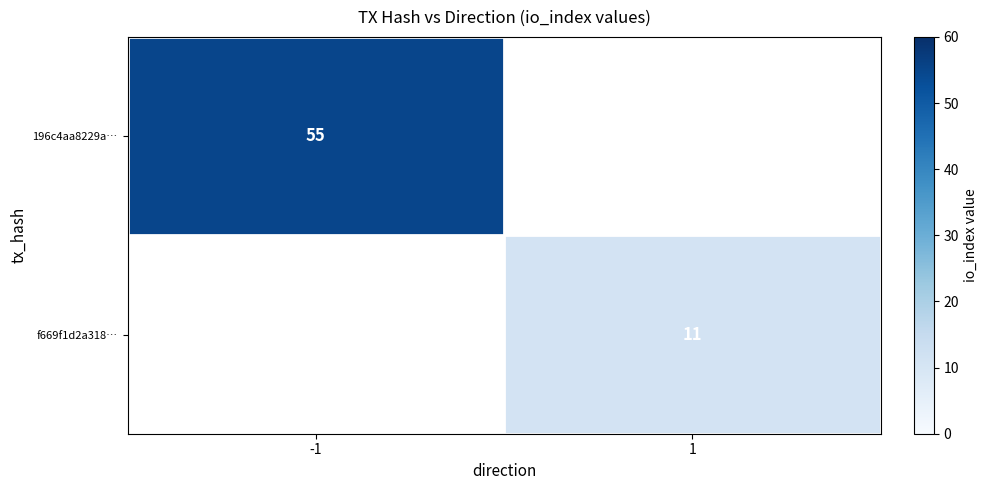

True or false: 196c4aa8229a… has a value of 18 at -1.

False